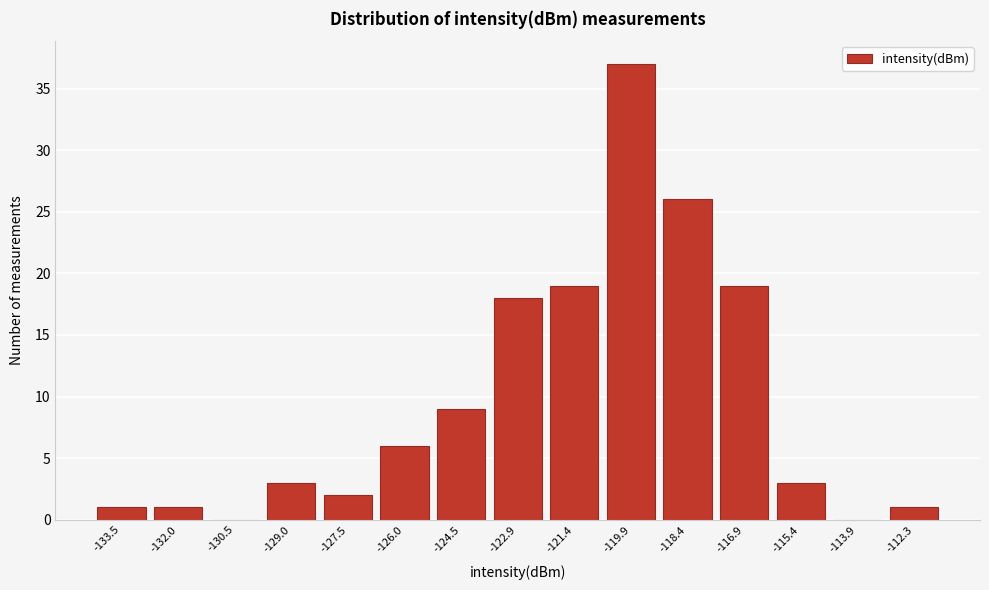

Reading right to left, what are all the values shown in this chart?

-112.3=1	-113.9=0	-115.4=3	-116.9=19	-118.4=26	-119.9=37	-121.4=19	-122.9=18	-124.5=9	-126.0=6	-127.5=2	-129.0=3	-130.5=0	-132.0=1	-133.5=1